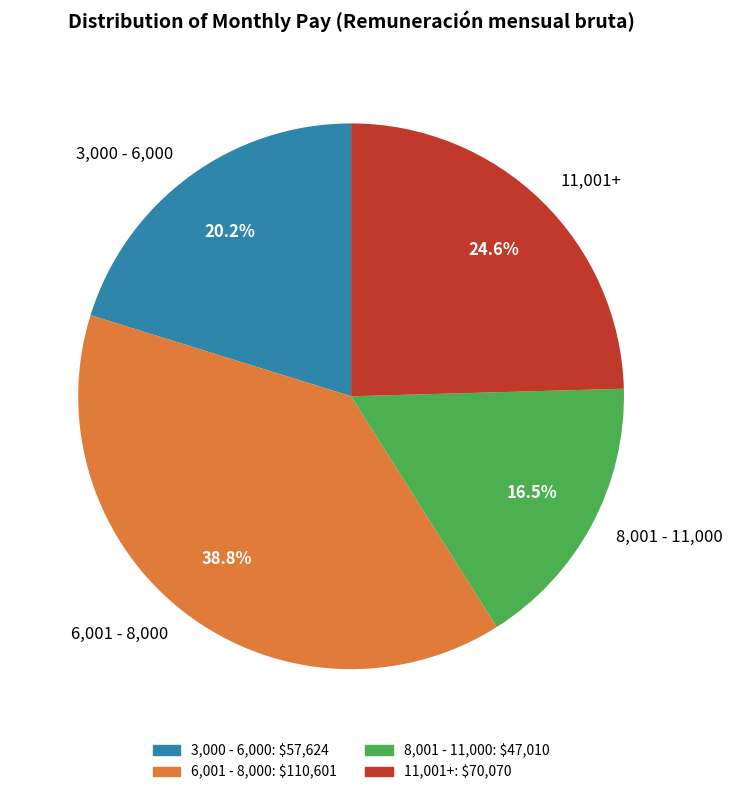

What percentage do 11,001+ and 6,001 - 8,000 together represent?

63.3%